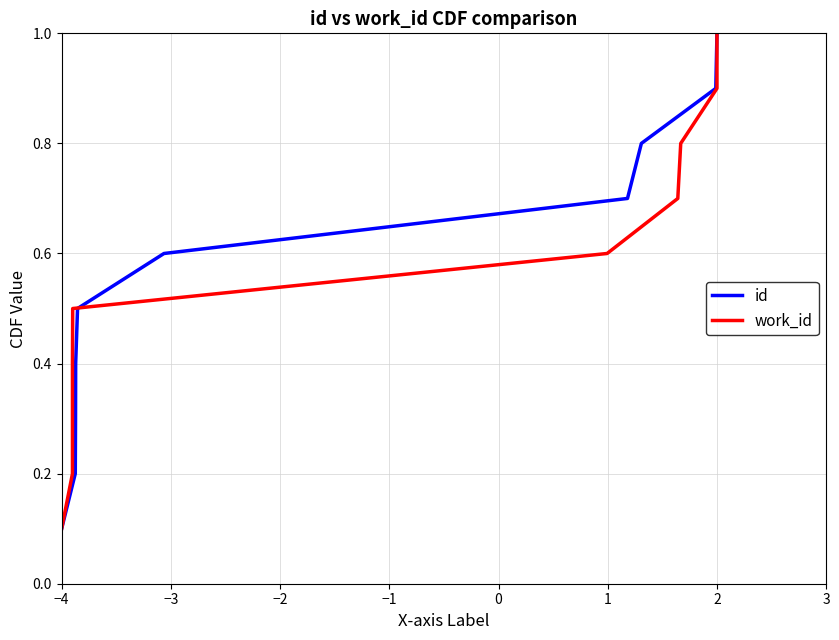

What is the difference between the second highest and second lowest values in the id series?

0.7